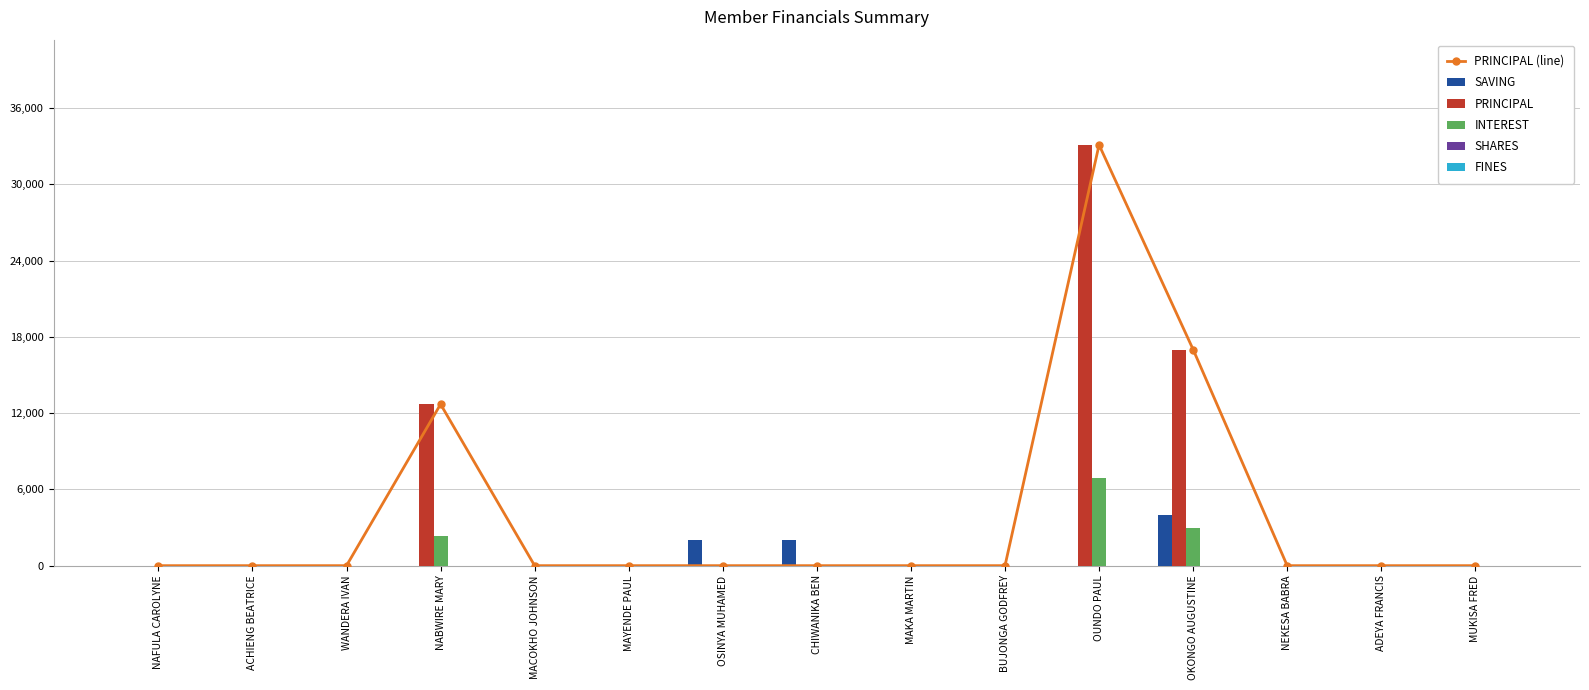

What are all the series names shown in the legend?

PRINCIPAL (line), SAVING, PRINCIPAL, INTEREST, SHARES, FINES